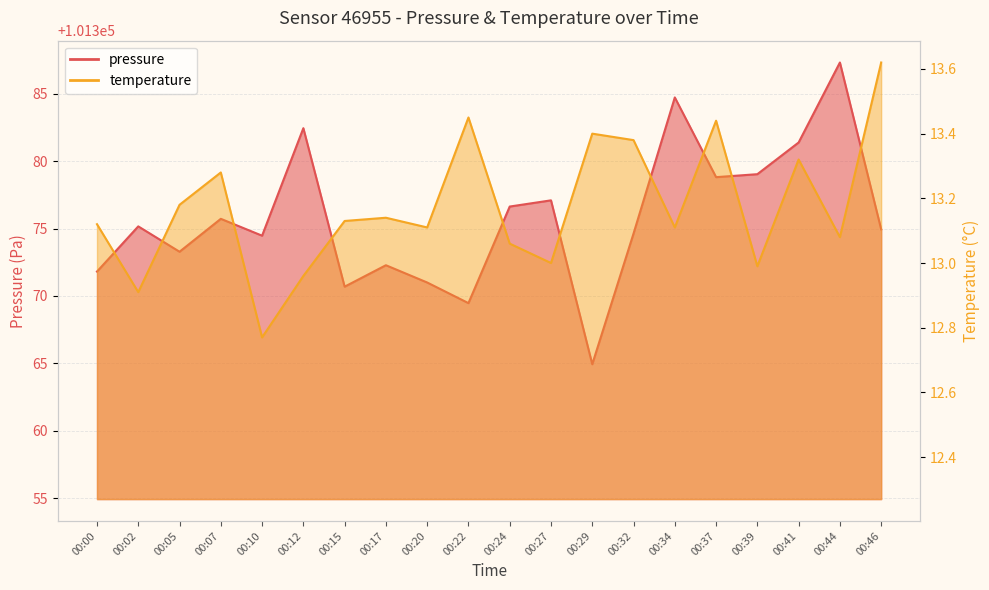

What is the difference between the maximum and second lowest values in the pressure series?

17.8